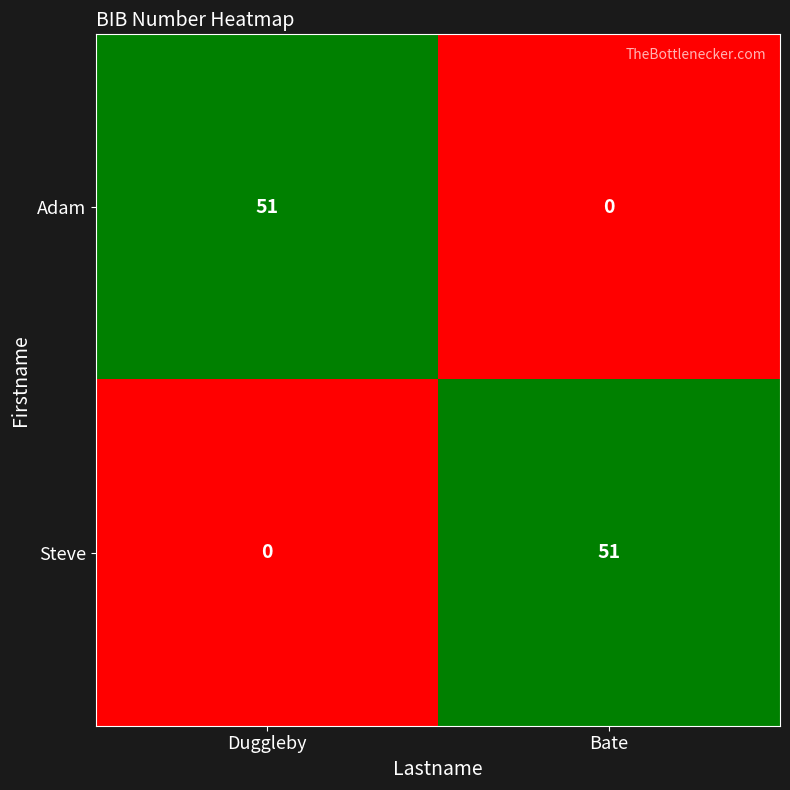

List the labels in order of Steve value, smallest first.

Duggleby, Bate